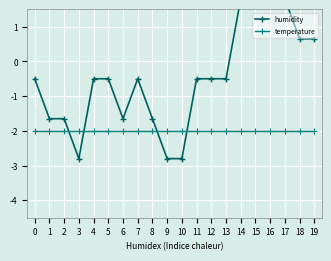

What is the difference between the humidity values at 8 and 7?

1.2